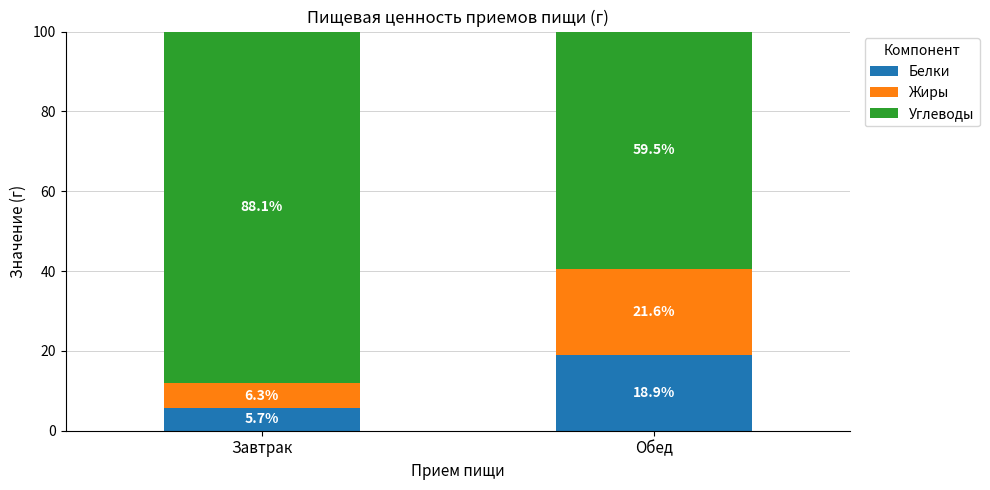

How many distinct data groups are displayed?

3